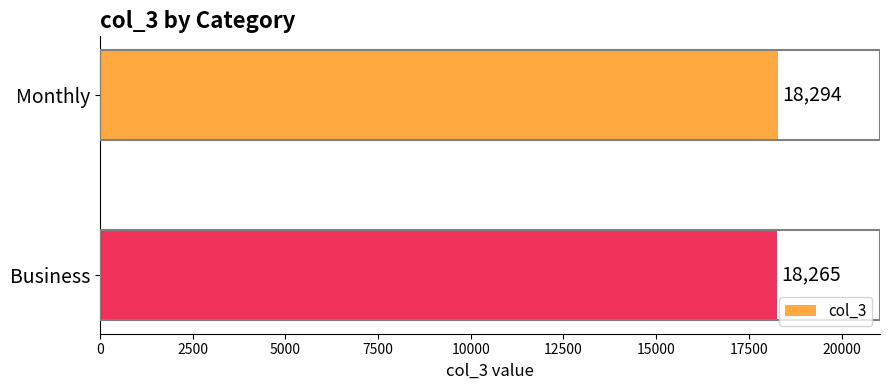

How many bars are there in total?

2